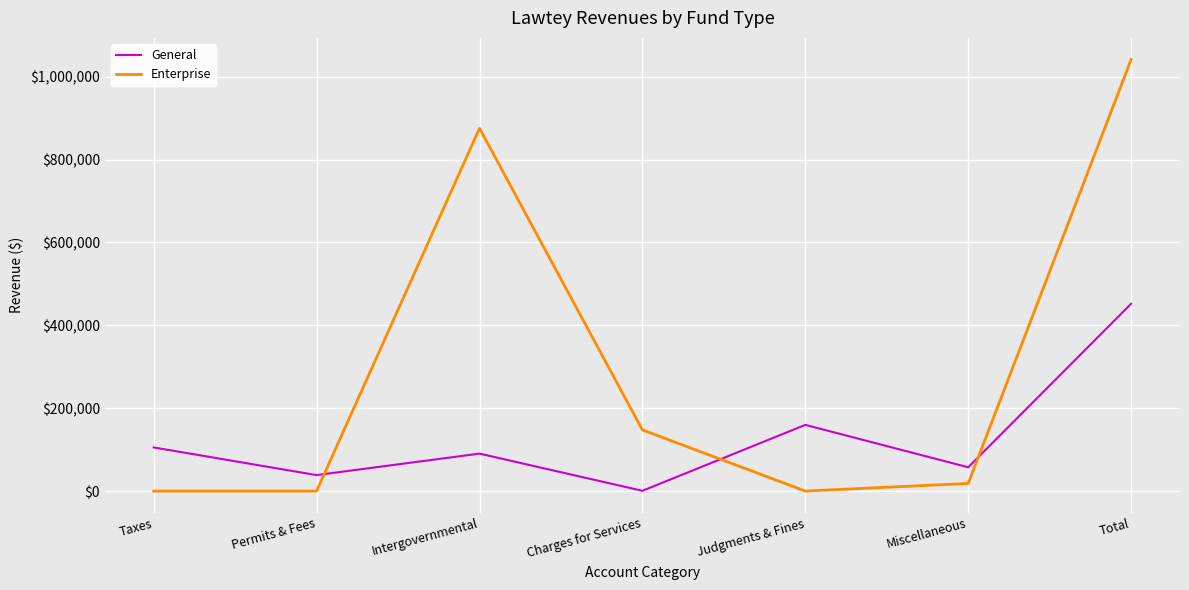

Which series has the largest range (max minus min)?

Enterprise